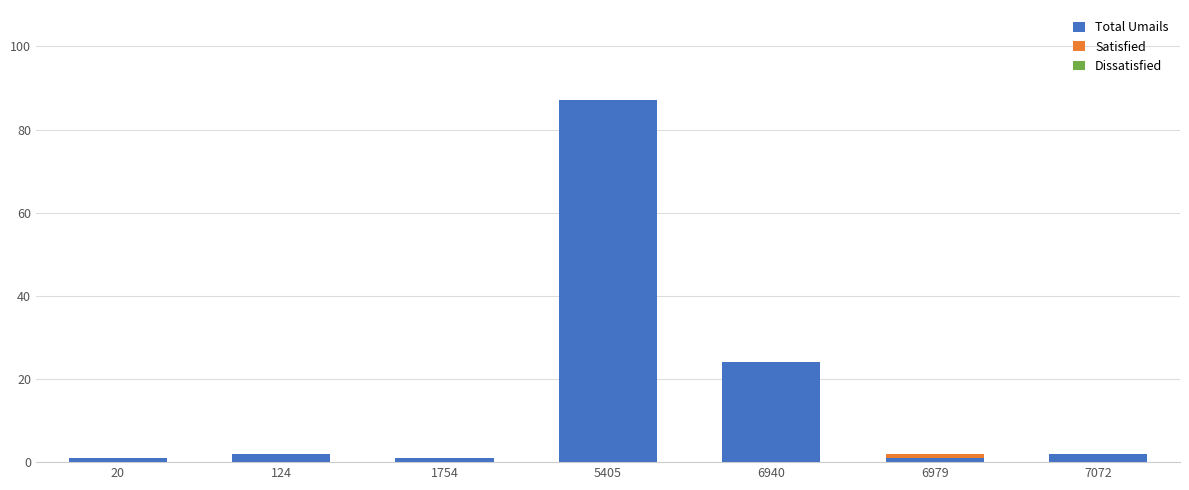

At which category is the sum across all series the highest?

5405